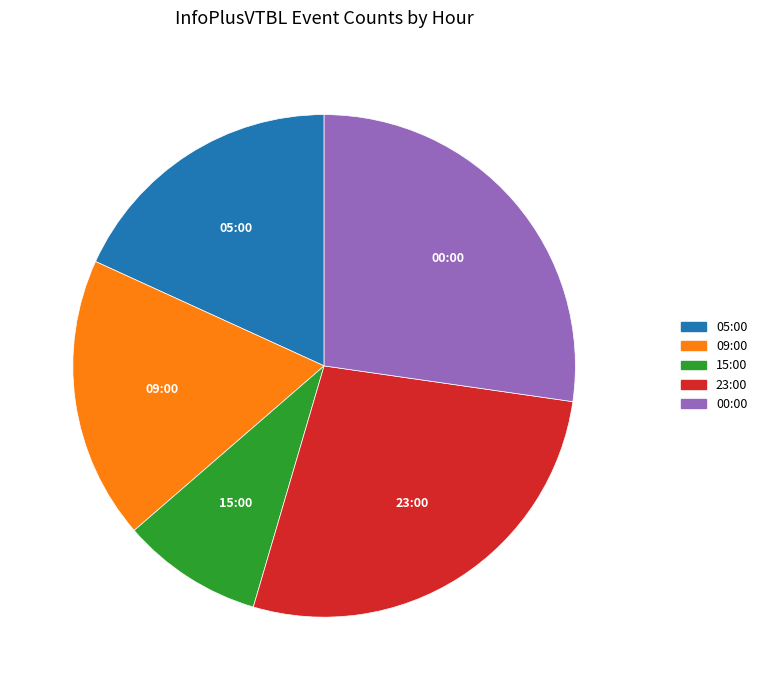

Count the number of slices in the pie.

5